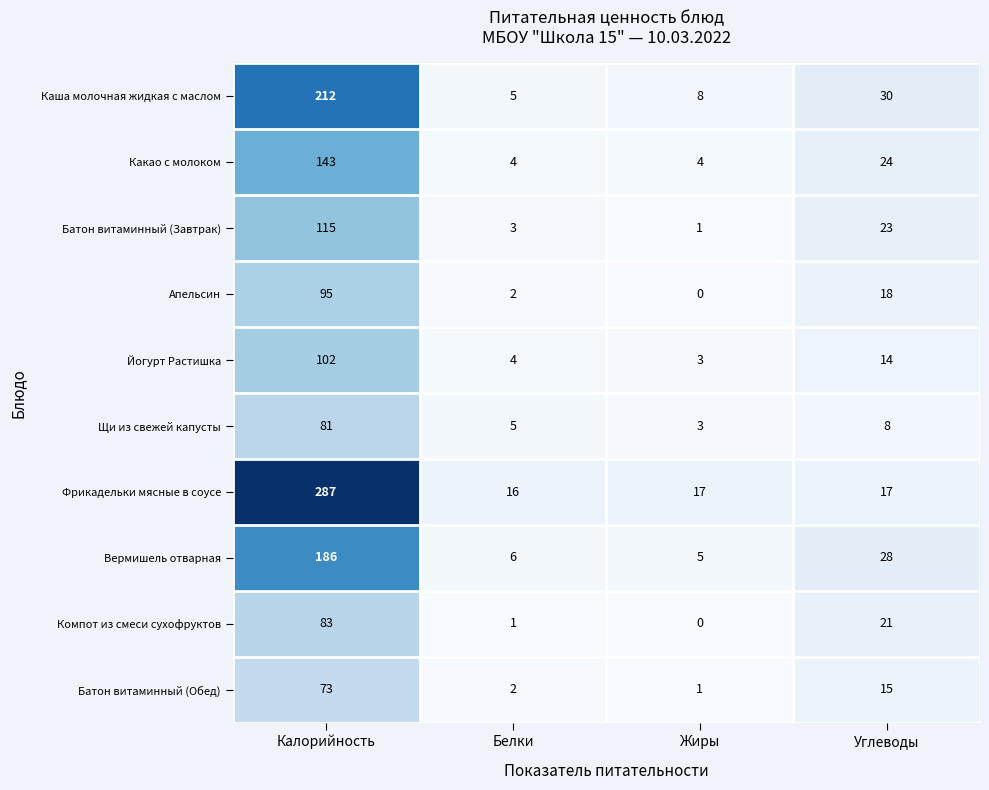

Which series has the largest range (max minus min)?

Фрикадельки мясные в соусе